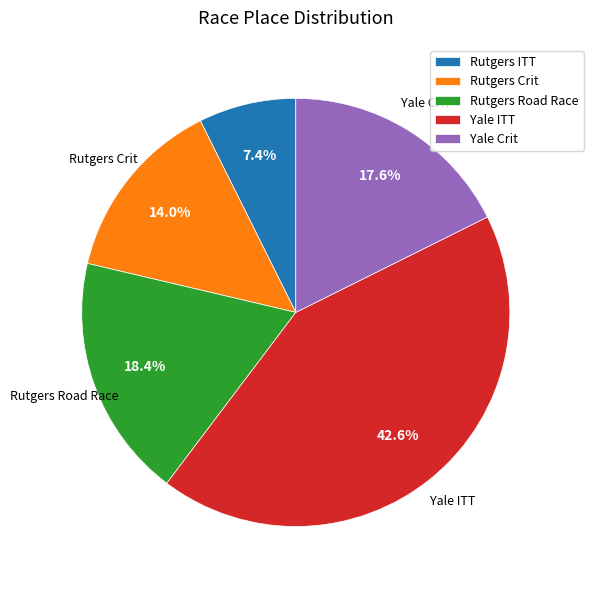

To the nearest percent, what is the difference between the largest and smallest slice percentages?

35%